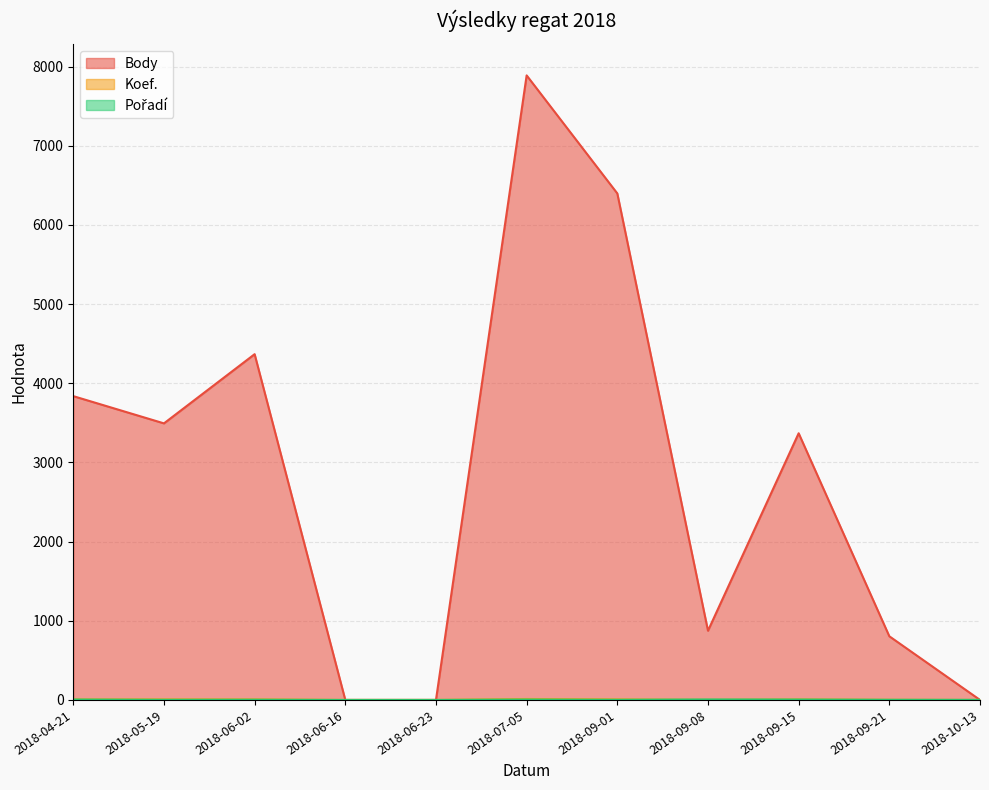

Reading right to left, what are all the values shown in this chart?

Body: 2018-10-13=0	2018-09-21=804	2018-09-15=3368	2018-09-08=874	2018-09-01=6397	2018-07-05=7888	2018-06-23=0	2018-06-16=0	2018-06-02=4367	2018-05-19=3493	2018-04-21=3837
Koef.: 2018-10-13=0	2018-09-21=2	2018-09-15=7	2018-09-08=2	2018-09-01=7	2018-07-05=12	2018-06-23=0	2018-06-16=0	2018-06-02=7	2018-05-19=7	2018-04-21=7
Pořadí: 2018-10-13=1	2018-09-21=2	2018-09-15=5	2018-09-08=6	2018-09-01=2	2018-07-05=5	2018-06-23=0	2018-06-16=0	2018-06-02=3	2018-05-19=2	2018-04-21=5